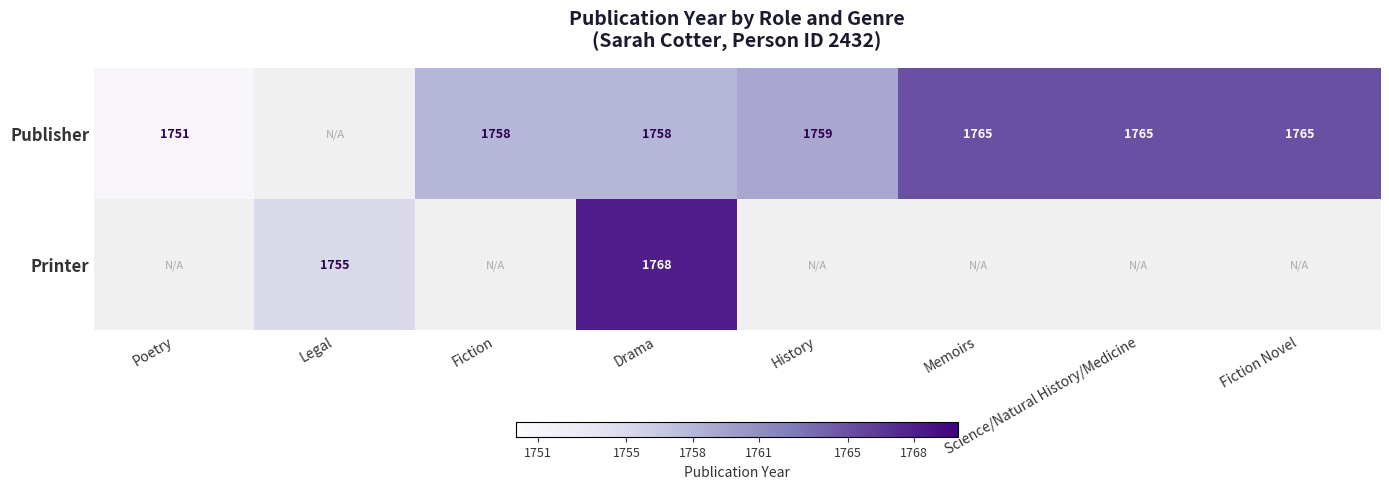

Count the number of data series in this chart.

2